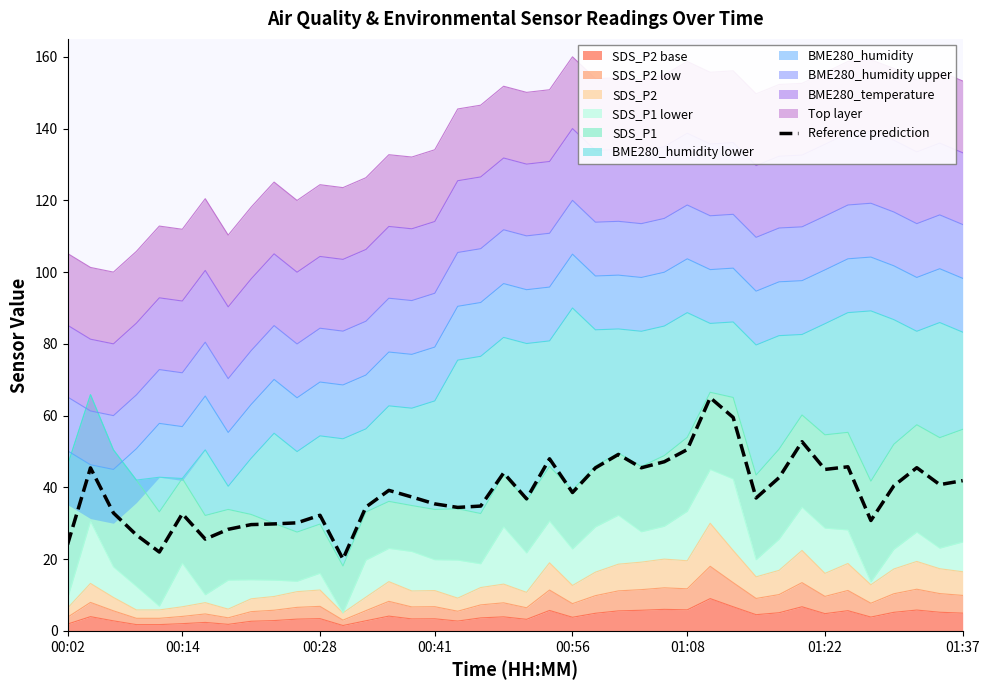

What value does the data have at 34?

45.7